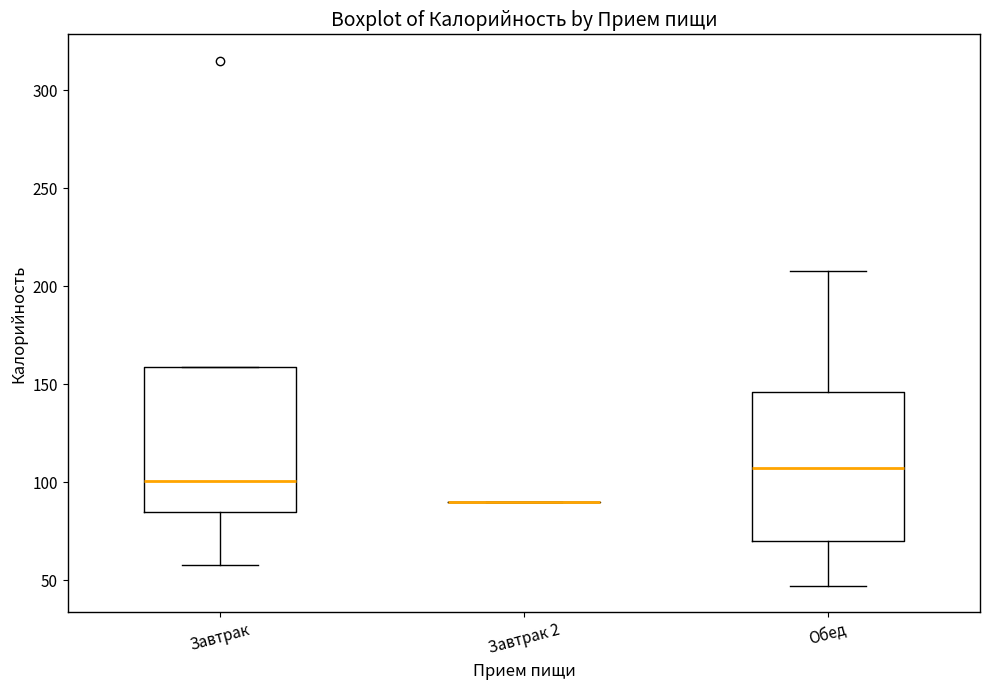

Reading left to right, transcribe this box plot: for each box, give where its median line is, the range the box spans, and where its two whiskers end, as read against the y-axis. The values are not printed on the chart, so give them approximately, as read against the axis.

Завтрак: median 100, box 85 to 160, whiskers 60 to 160
Завтрак 2: box collapsed to a line at 90, whiskers 90 to 90
Обед: median 105, box 70 to 145, whiskers 45 to 210